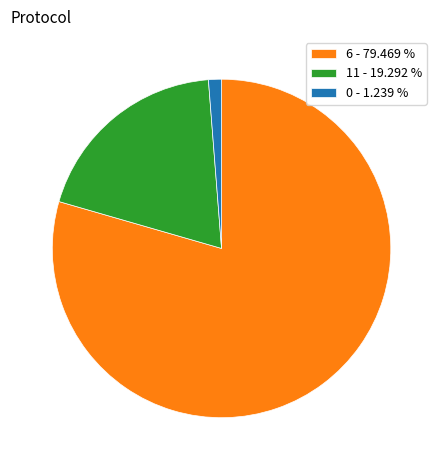

Is there any slice that represents more than half of the pie?

Yes